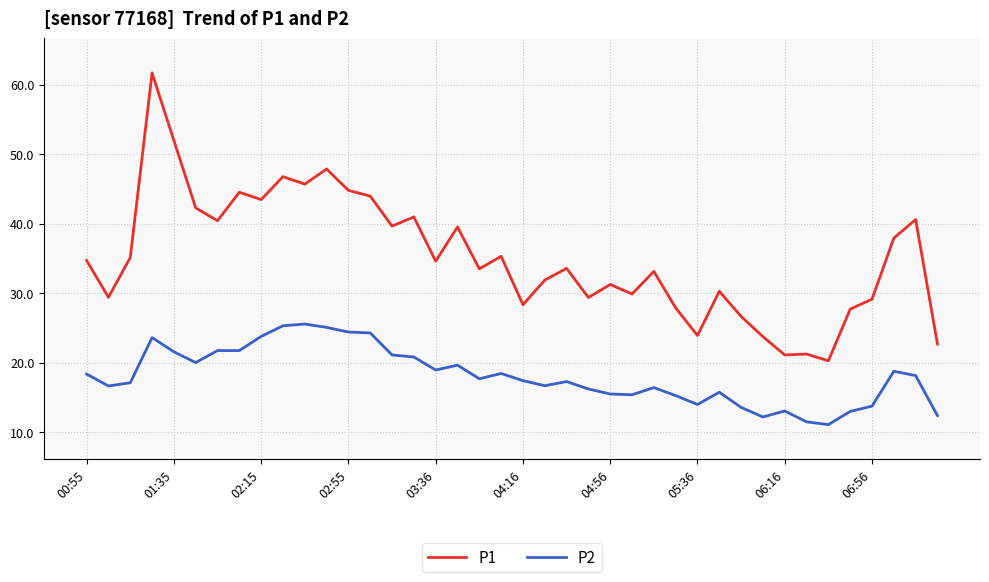

What is the average value of the P1 series?

35.2